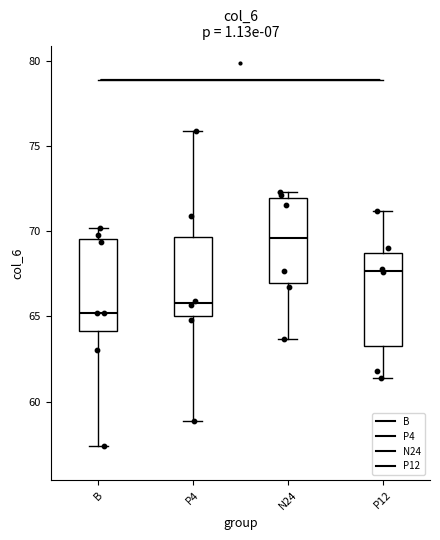

Reading left to right, read every box against the y-axis: the position of its median line, the range the box covers, and the ends of its whiskers. The values are not printed on the chart, so give them approximately, as read against the axis.

B: median 65.0, box 64.0 to 69.5, whiskers 57.5 to 70.0
P4: median 66.0, box 65.0 to 69.5, whiskers 59.0 to 76.0
N24: median 69.5, box 67.0 to 72.0, whiskers 63.5 to 72.5
P12: median 67.5, box 63.5 to 68.5, whiskers 61.5 to 71.0